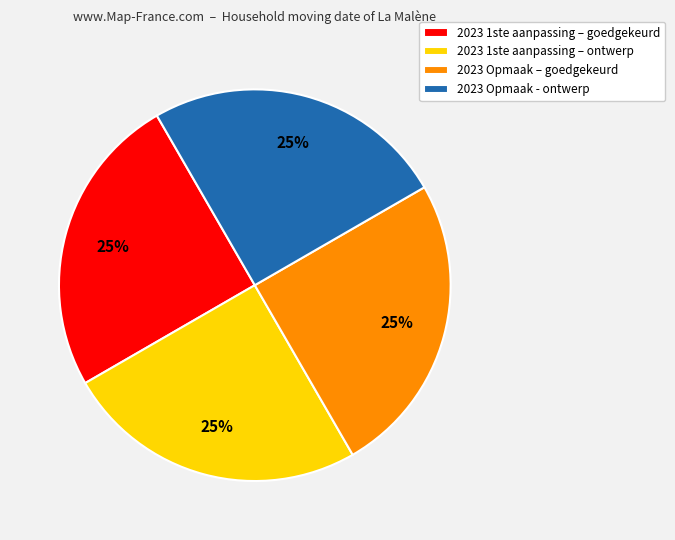

How many segments does this pie chart have?

4